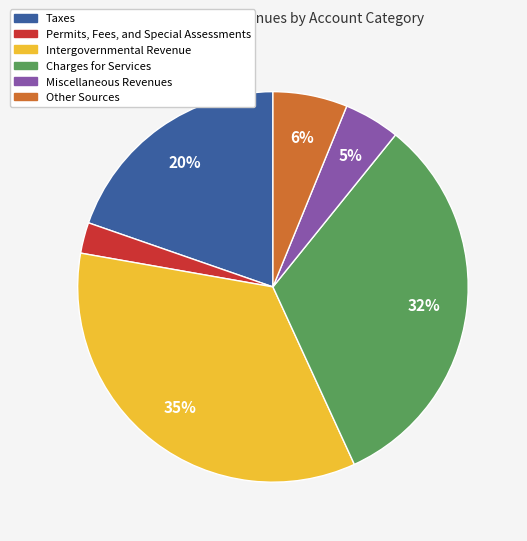

To the nearest percent, what is the difference between the largest and smallest slice percentages?

32%